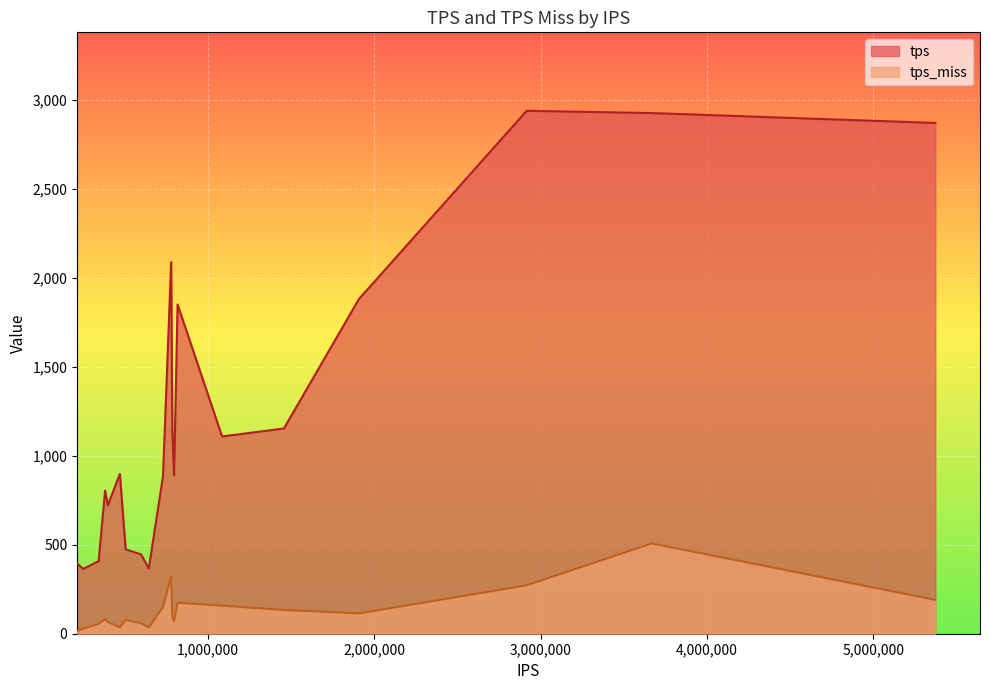

How many lines are shown in the chart?

2